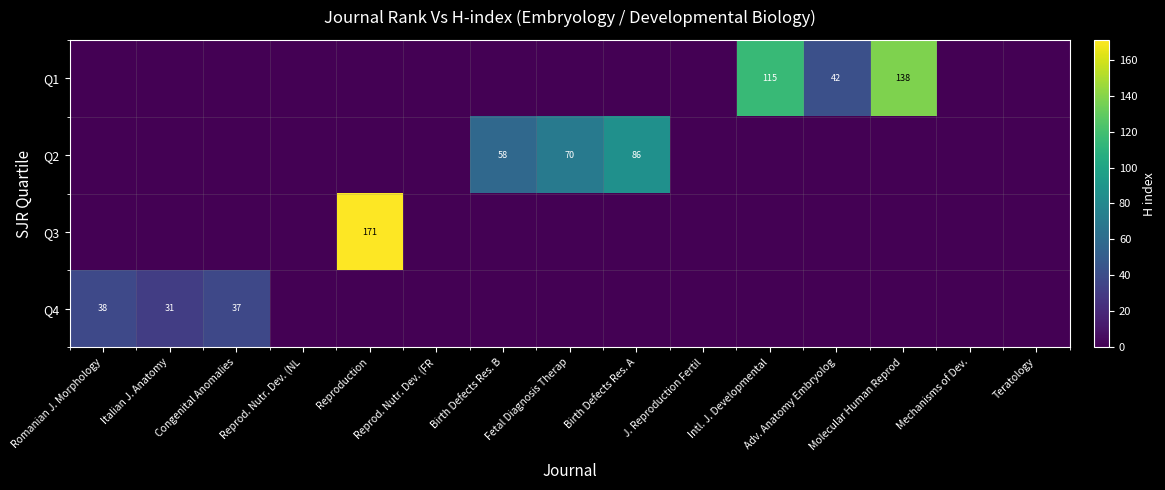

The Q1 series shows 63 at Congenital Anomalies. True or false?

False